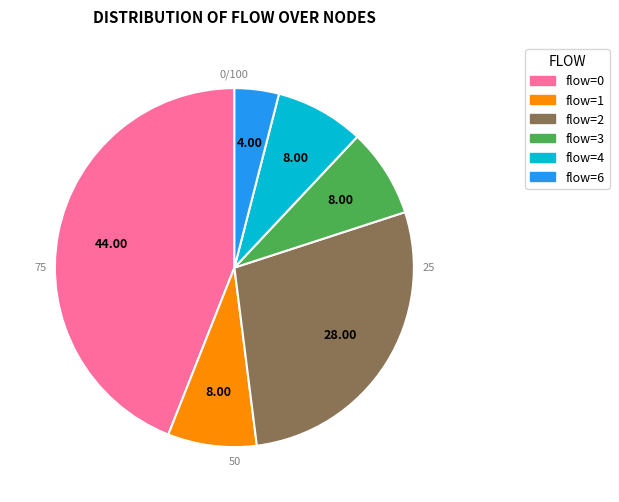

Is there any slice that represents more than half of the pie?

No